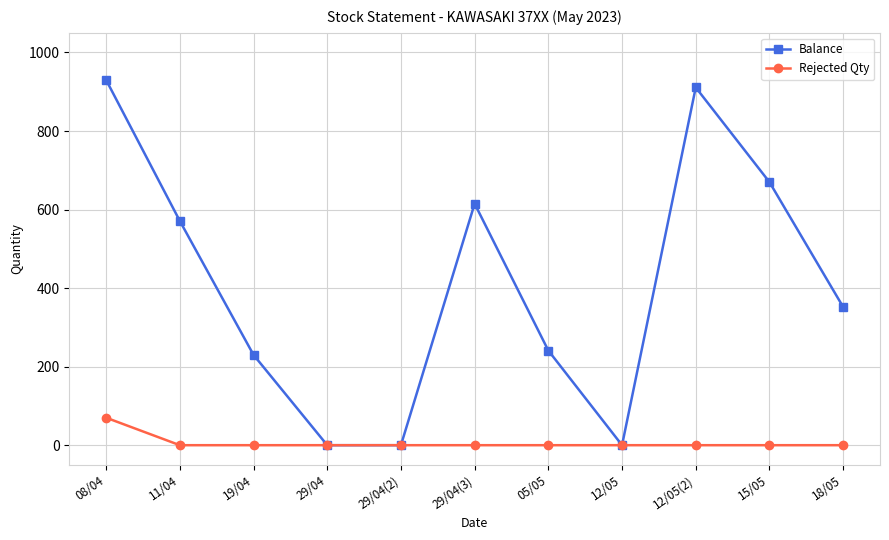

What is the label of the 3rd point from the left?

19/04